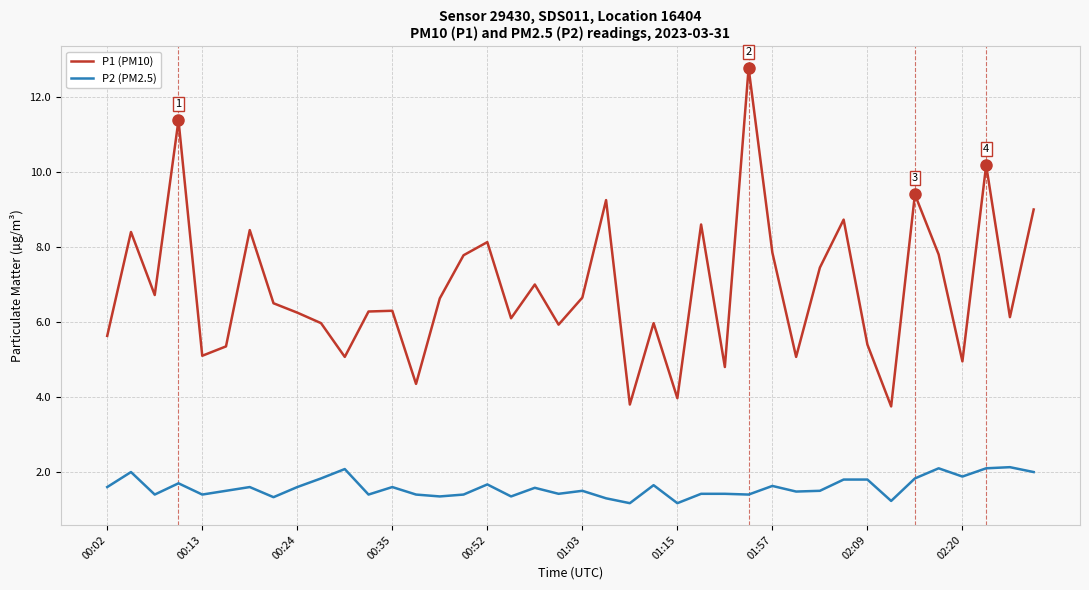

Does the chart have visible grid lines?

Yes